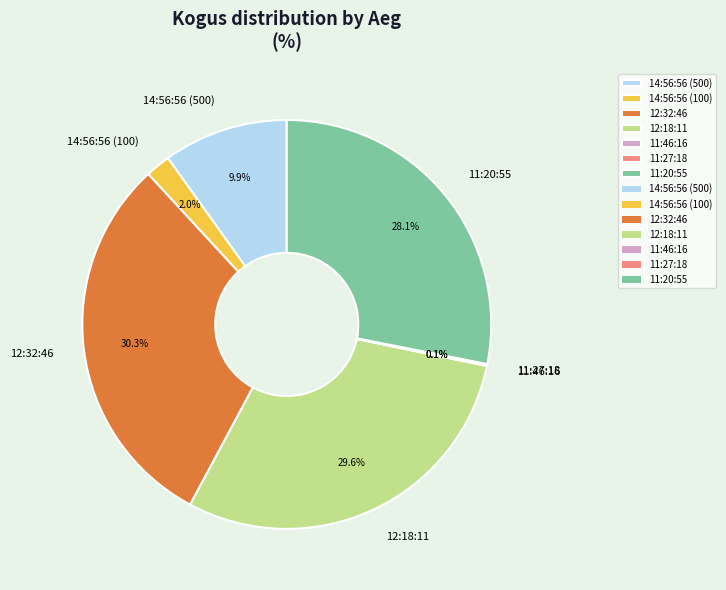

Does 14:56:56 (100) represent more than half of the total?

No